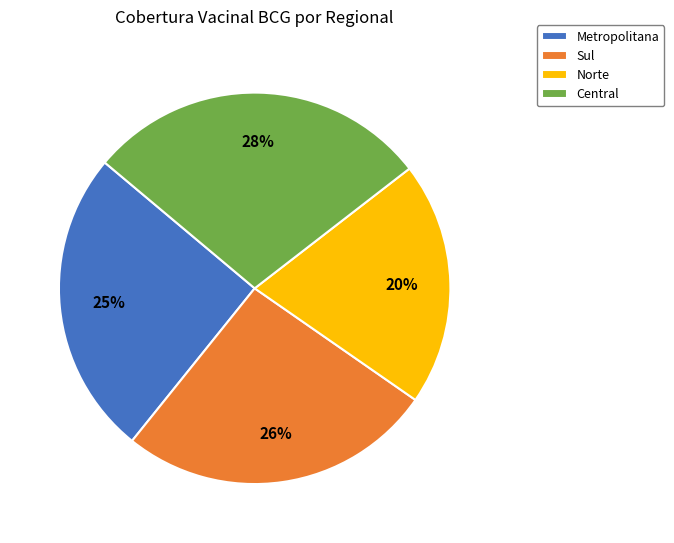

To the nearest percent, what is the difference between the largest and smallest slice percentages?

8%